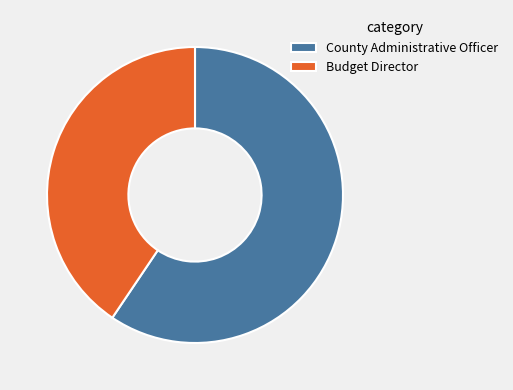

Which slice is the largest?

County Administrative Officer